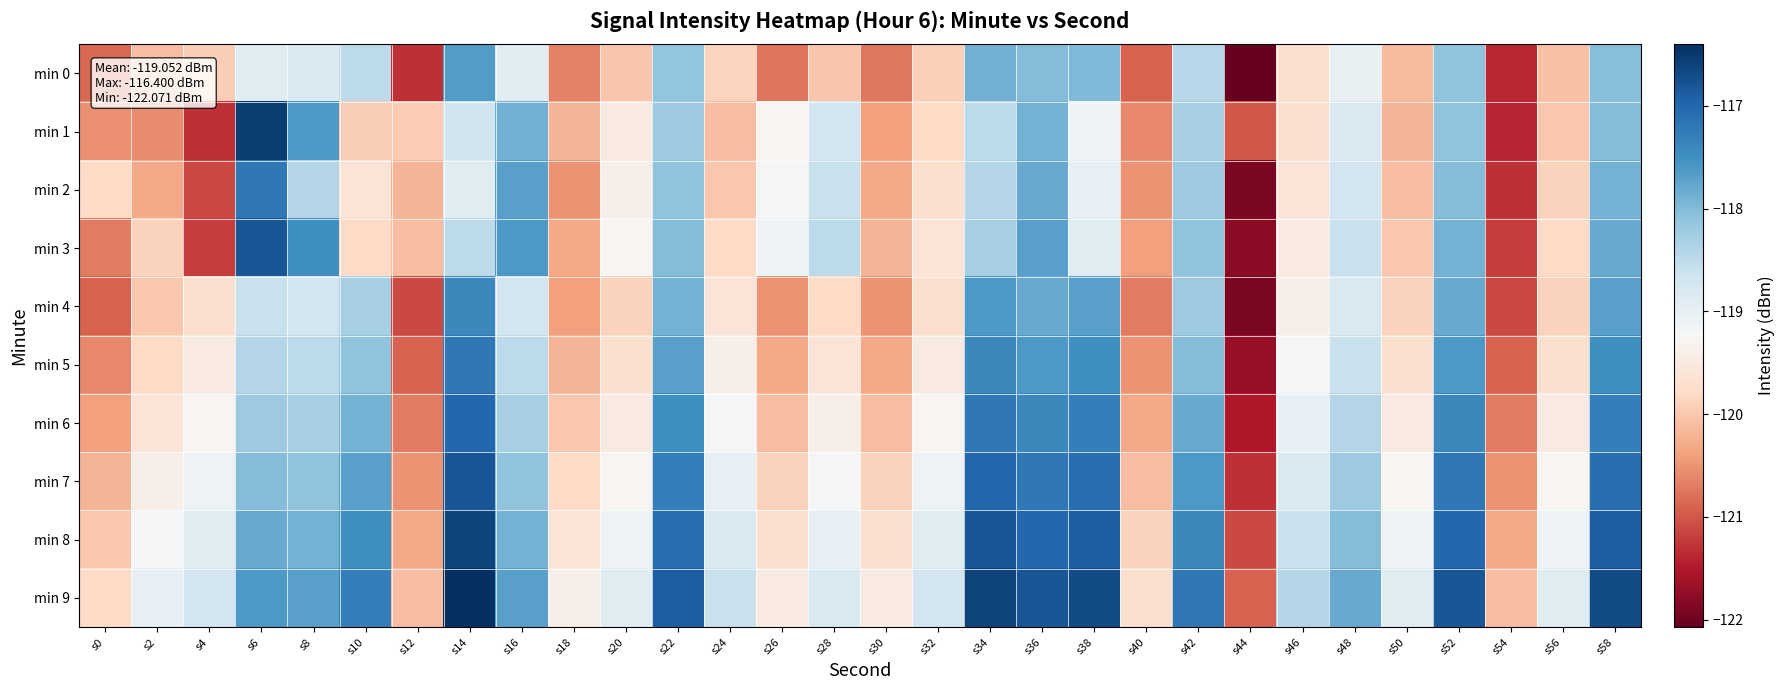

What is the total value across all series at s24?

-1194.4